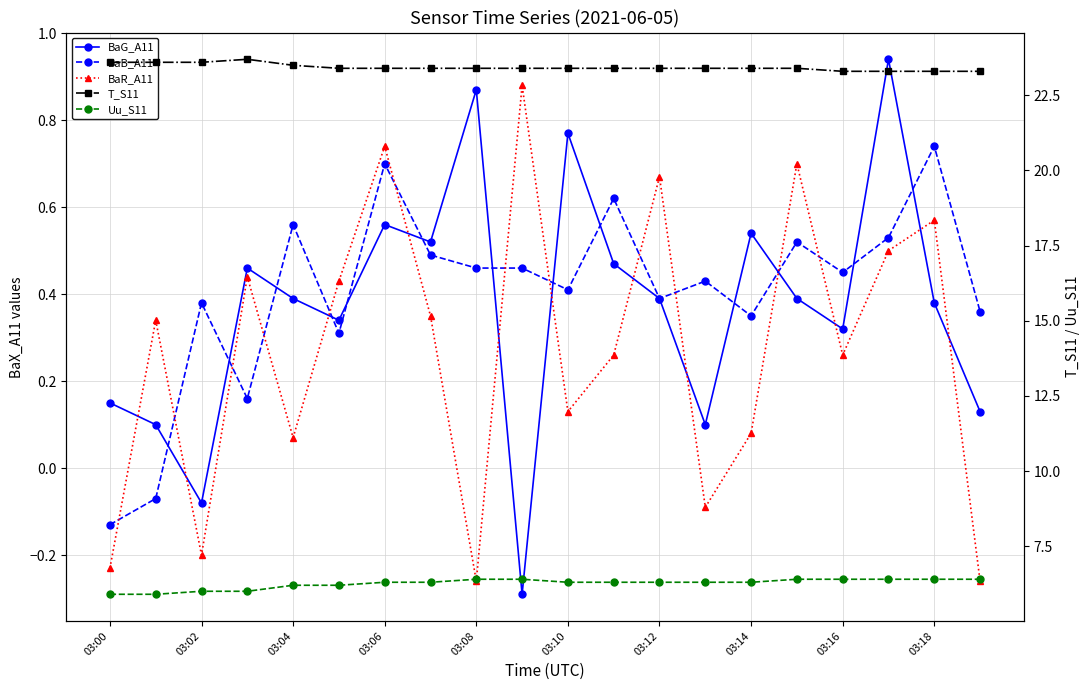

What is the label of the 20th point from the left?

19